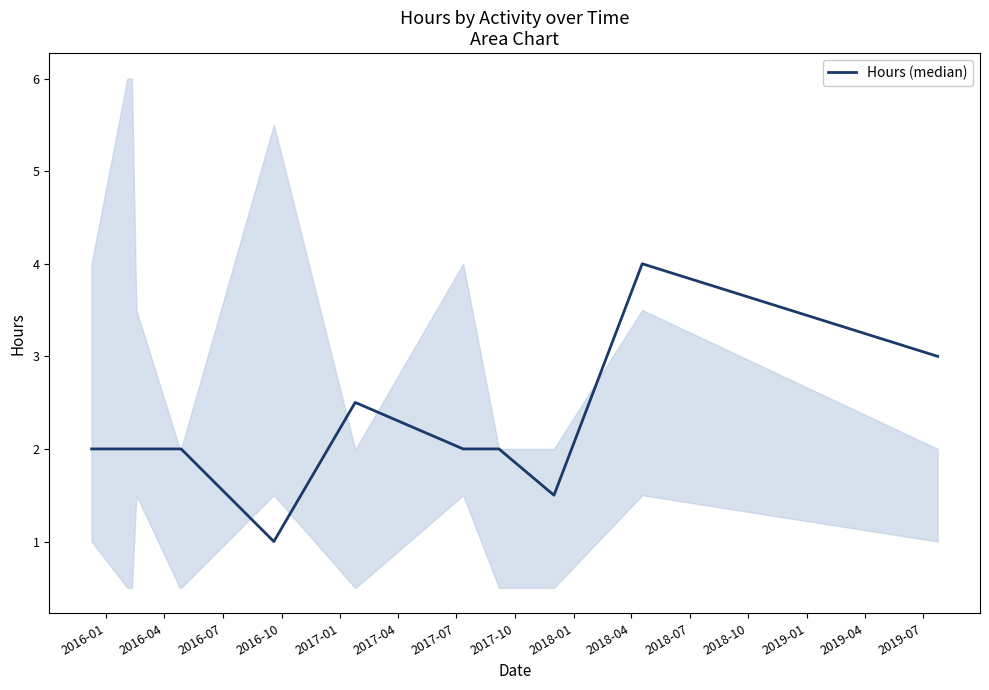

What position from the left is 2017-10?

8